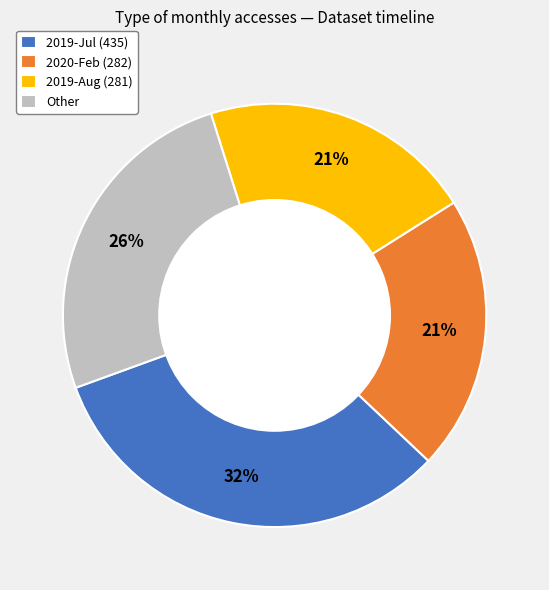

Does Other represent more than half of the total?

No